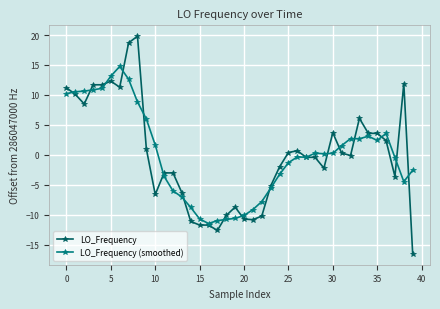

How many lines are shown in the chart?

2